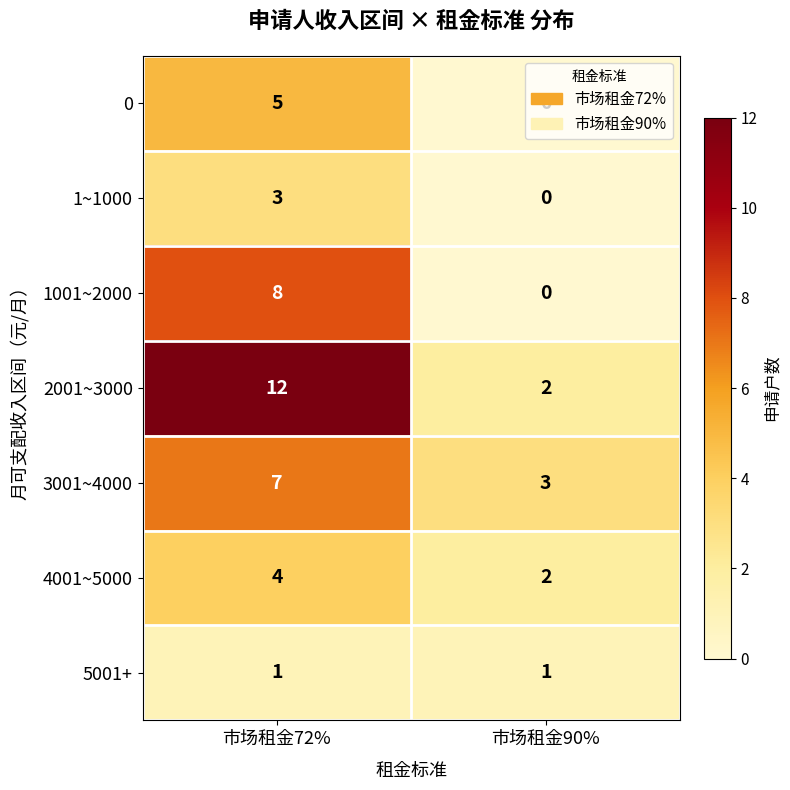

Count the number of data series in this chart.

7